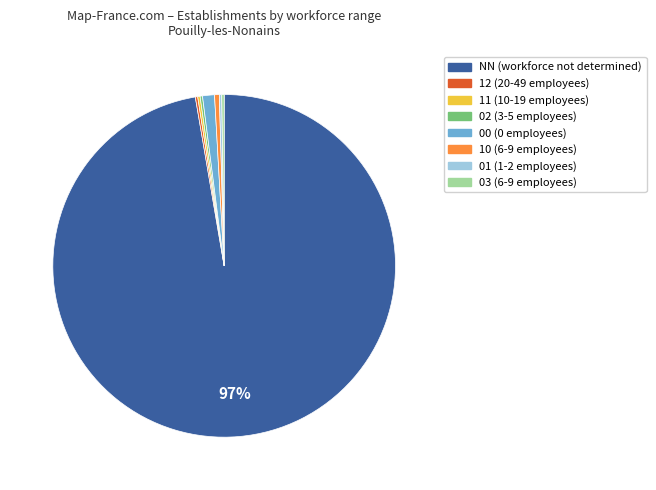

Does any single category account for the majority?

Yes